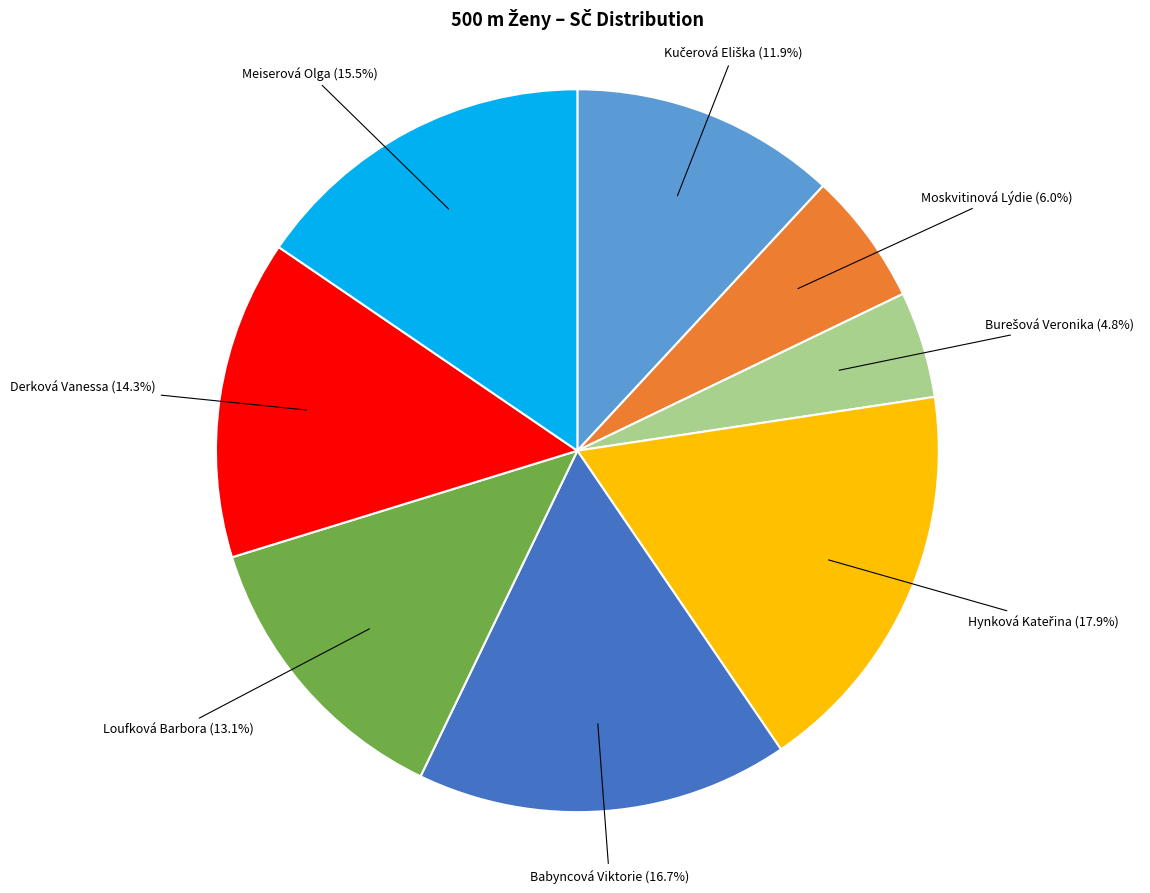

Is there a majority slice in this chart?

No